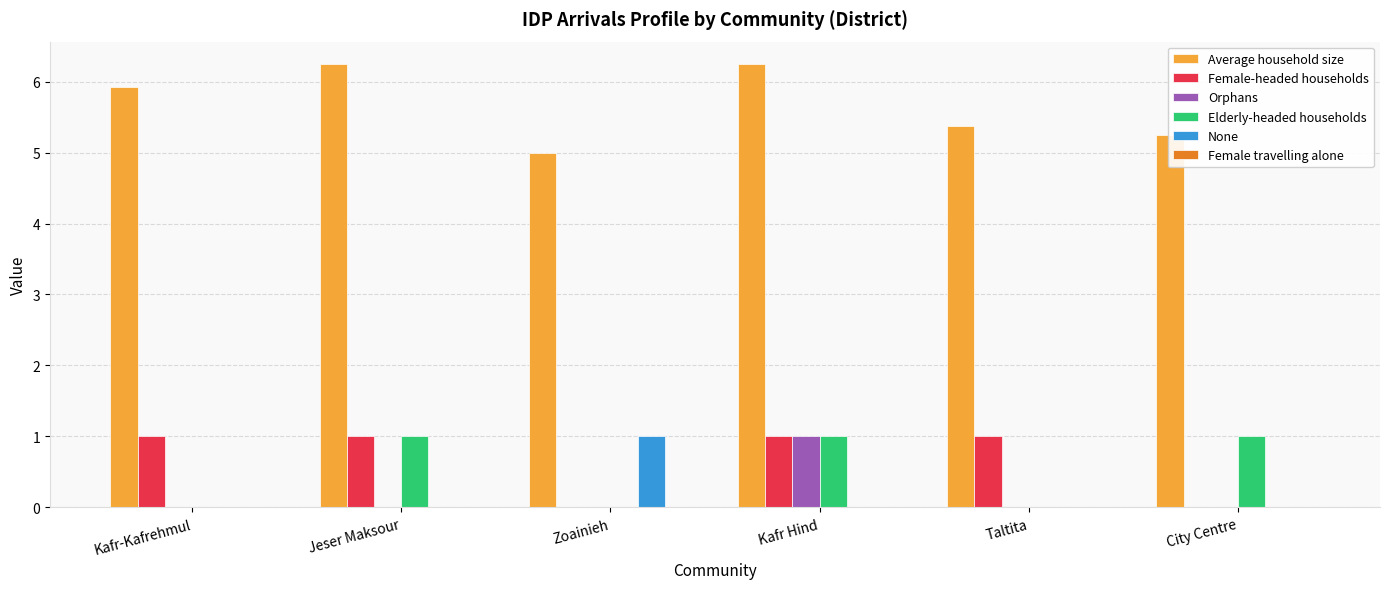

The Female-headed households series shows 0.0 at City Centre. True or false?

True